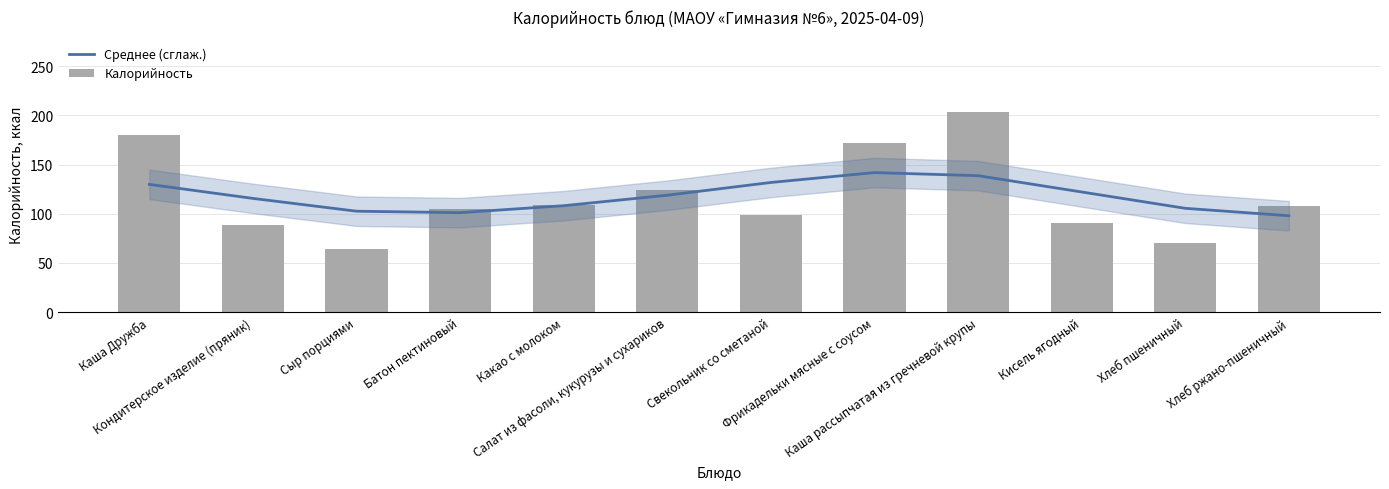

What is the average value of the Калорийность series?

117.8